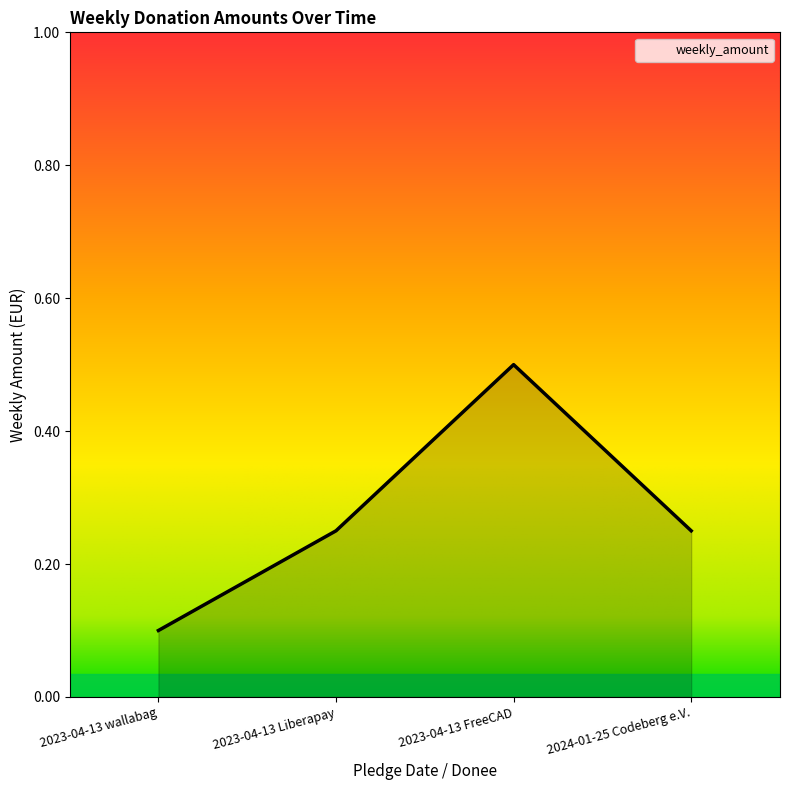

Which category has the highest value across all series?

2023-04-13 FreeCAD